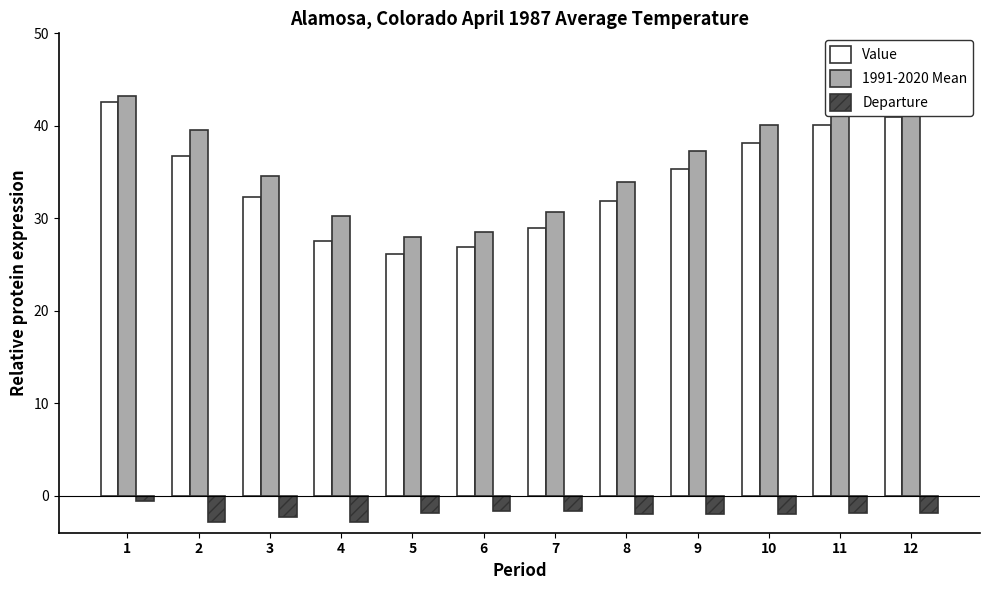

Which series has the largest range (max minus min)?

Value